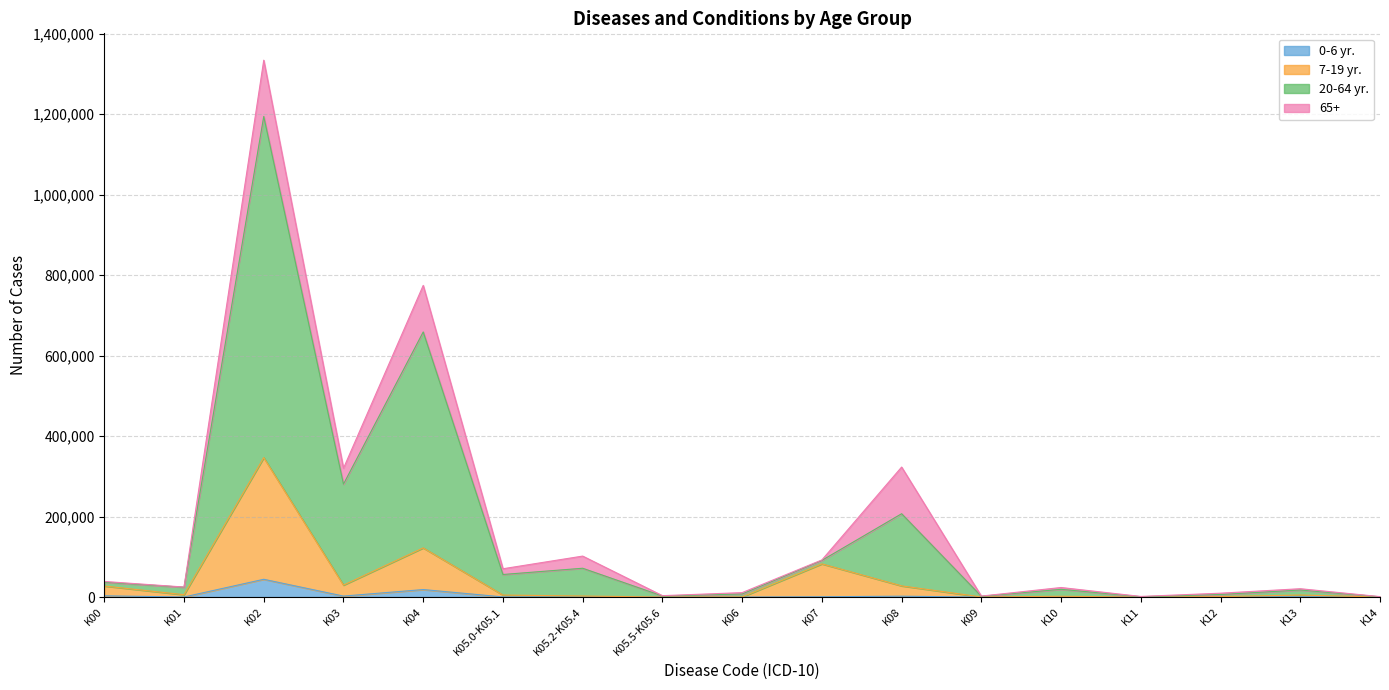

What position from the right is K13?

2